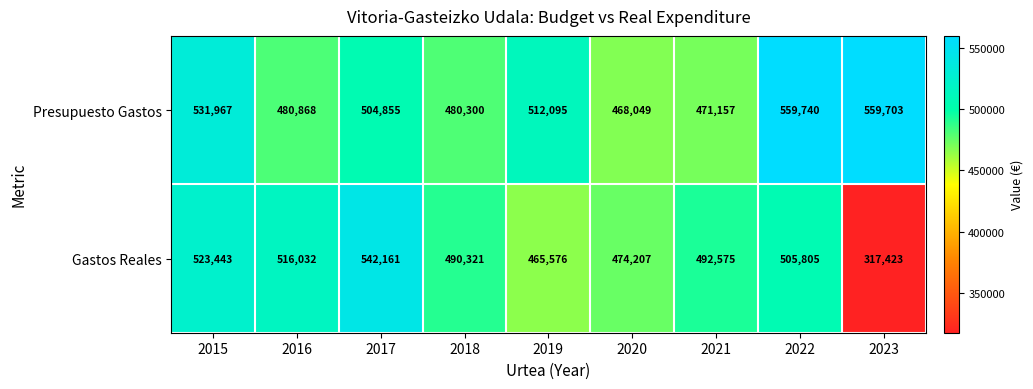

At which category does the chart reach its peak across all series?

2022